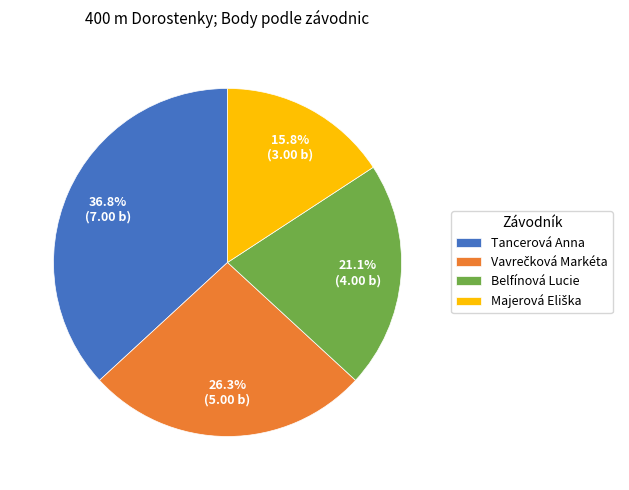

True or false: Belfínová Lucie accounts for 30% of the total.

False